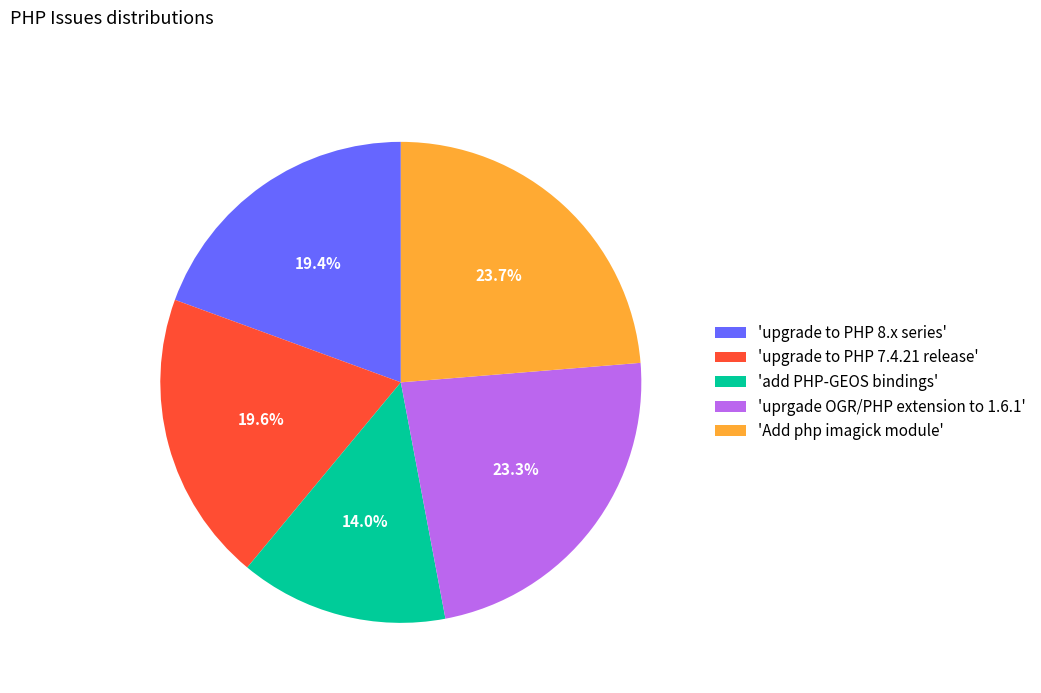

How many segments does this pie chart have?

5